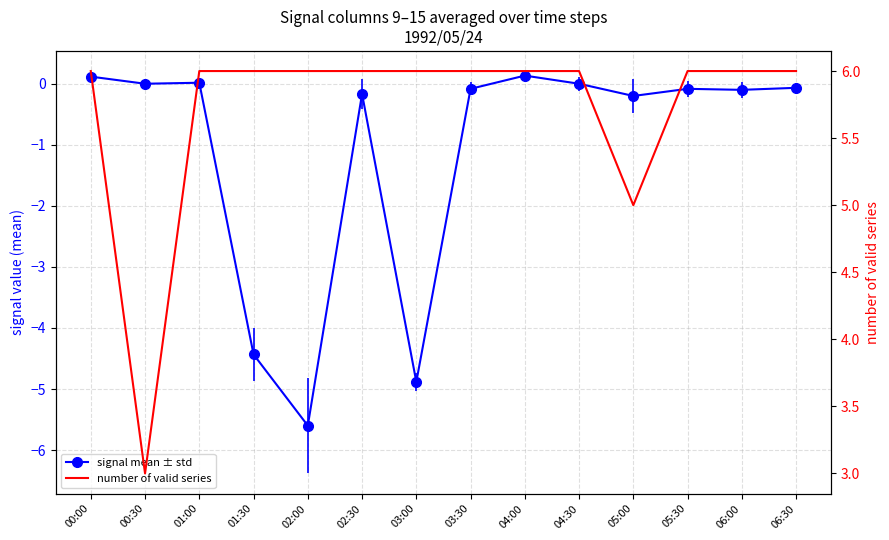

Count the values in the range 6 to 7.

12